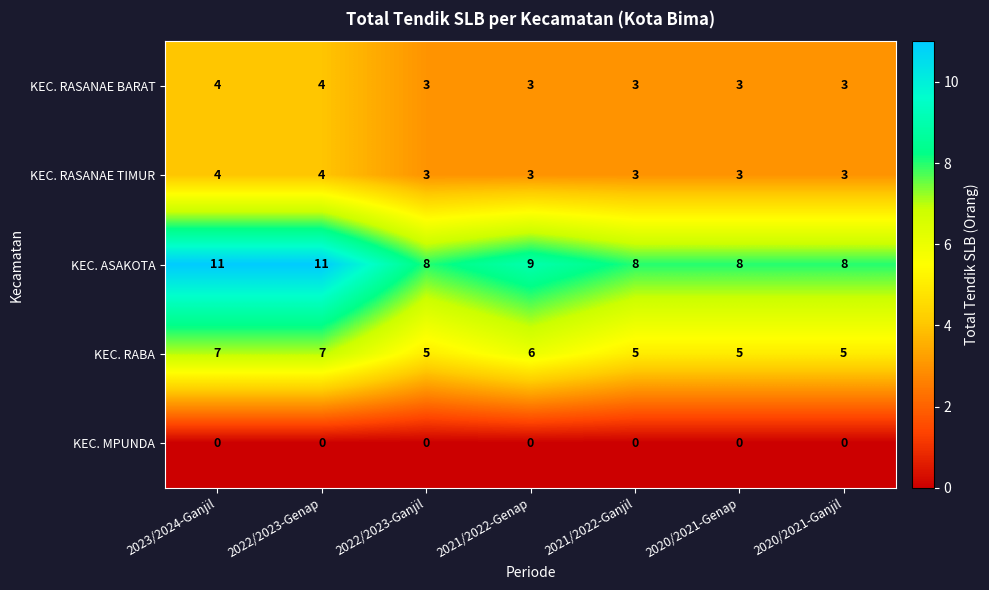

Count the number of categories in the chart.

7